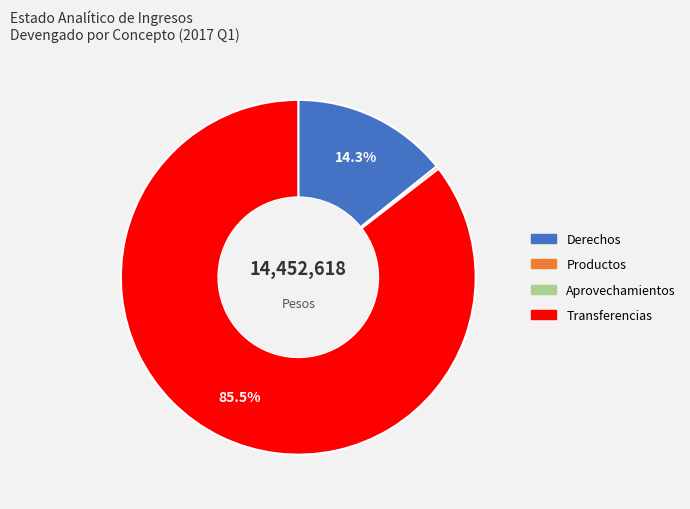

Do Transferencias and Derechos together represent more than half of the pie?

Yes